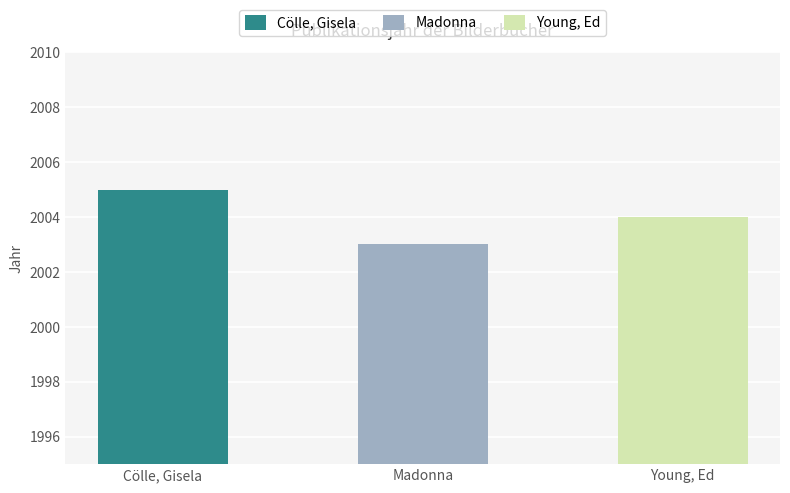

What is the sum of the values at Cölle, Gisela and Madonna?

4008